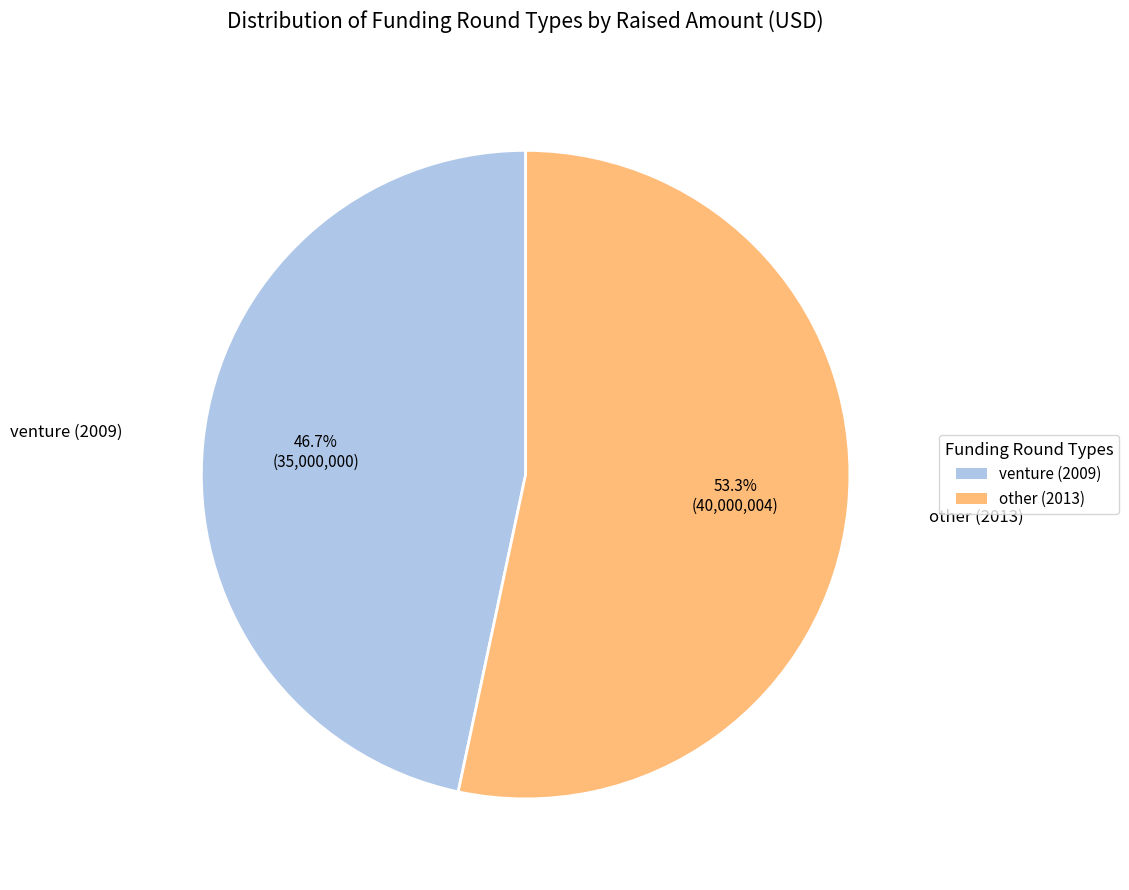

The venture (2009) slice represents 47% of the pie. True or false?

True